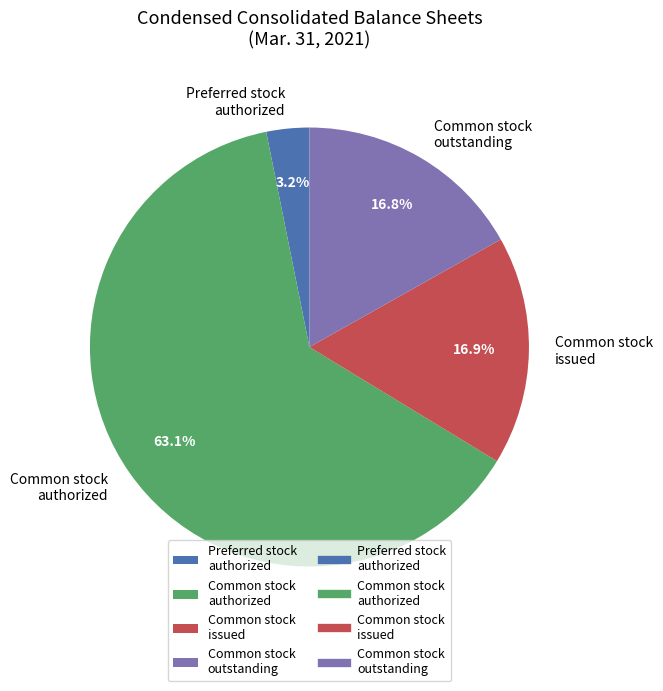

Does Common stock authorized represent more than half of the total?

Yes